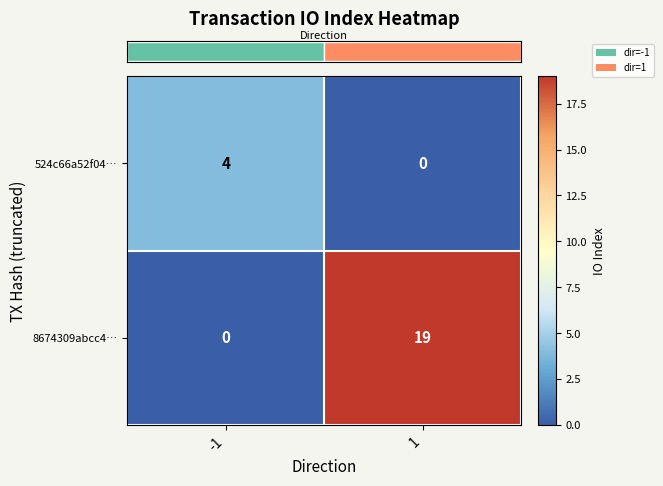

True or false: 524c66a52f04… has a value of 4 at -1.

True